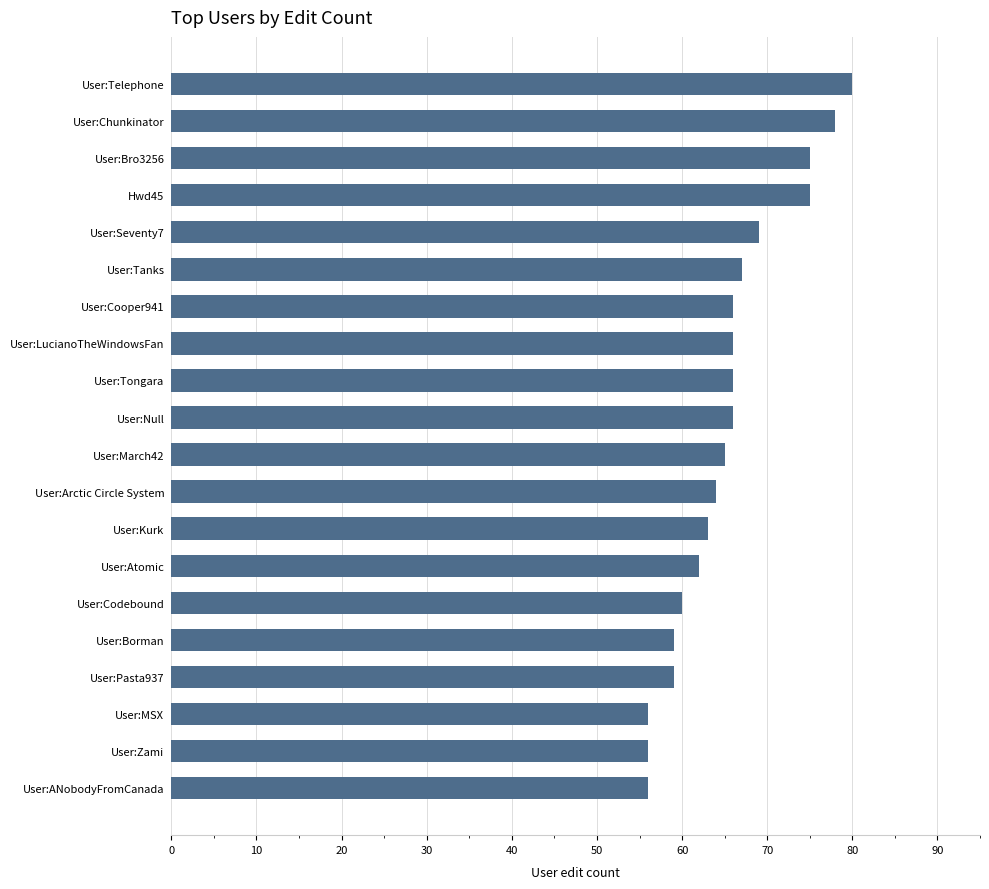

True or false: the data shows 75 at Hwd45.

True